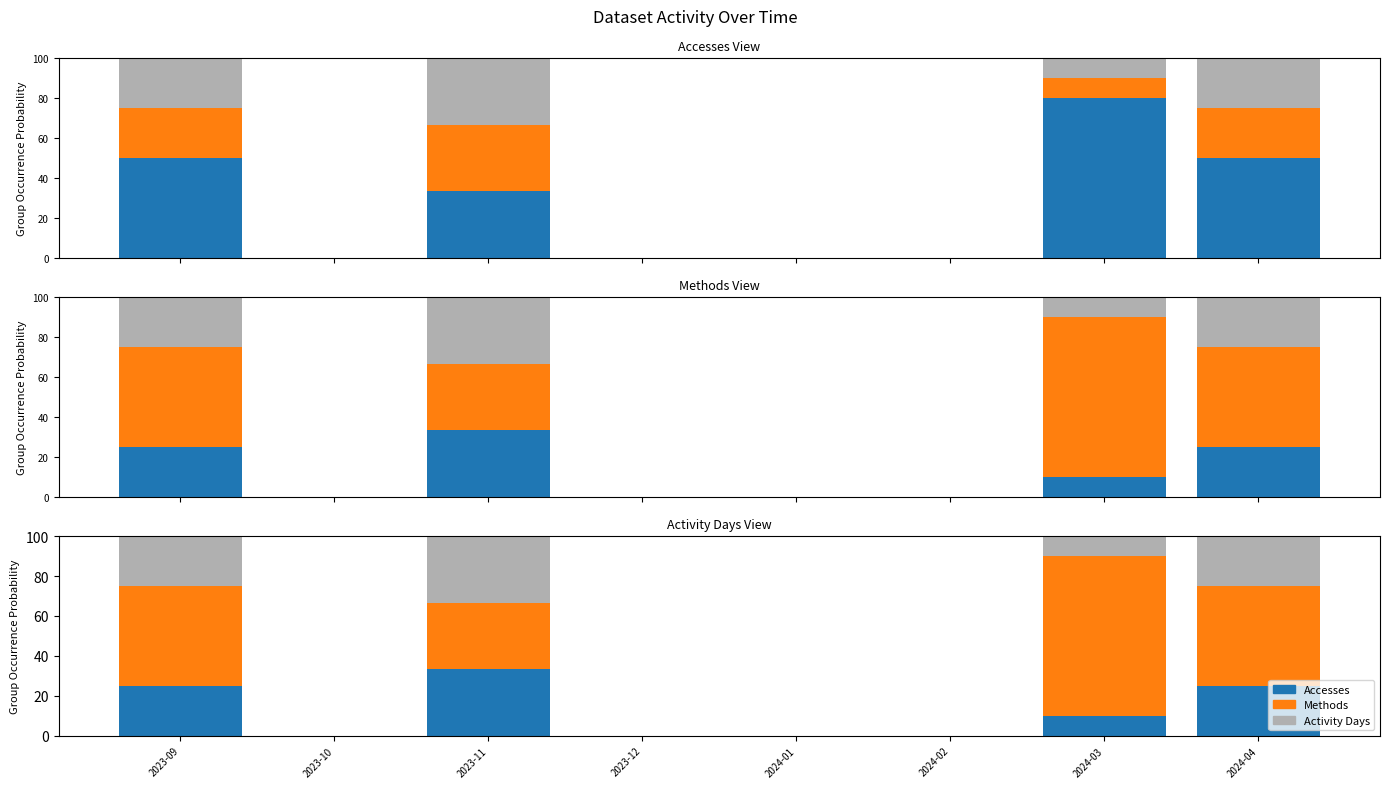

At which label does Methods reach its peak?

2023-11